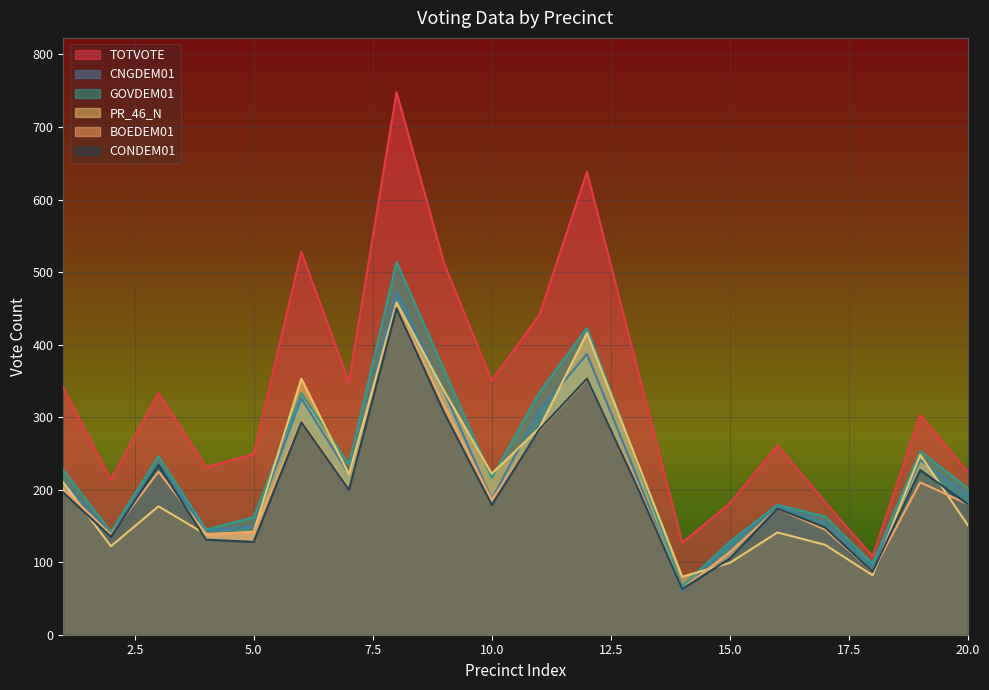

At which label does BOEDEM01 first exceed 201?

3